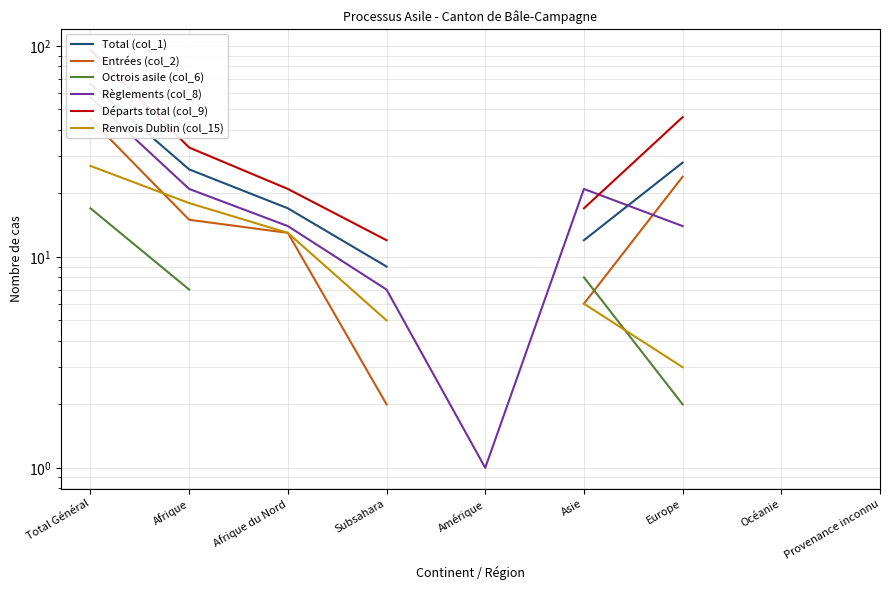

What is the minimum value shown in the chart?

1.0